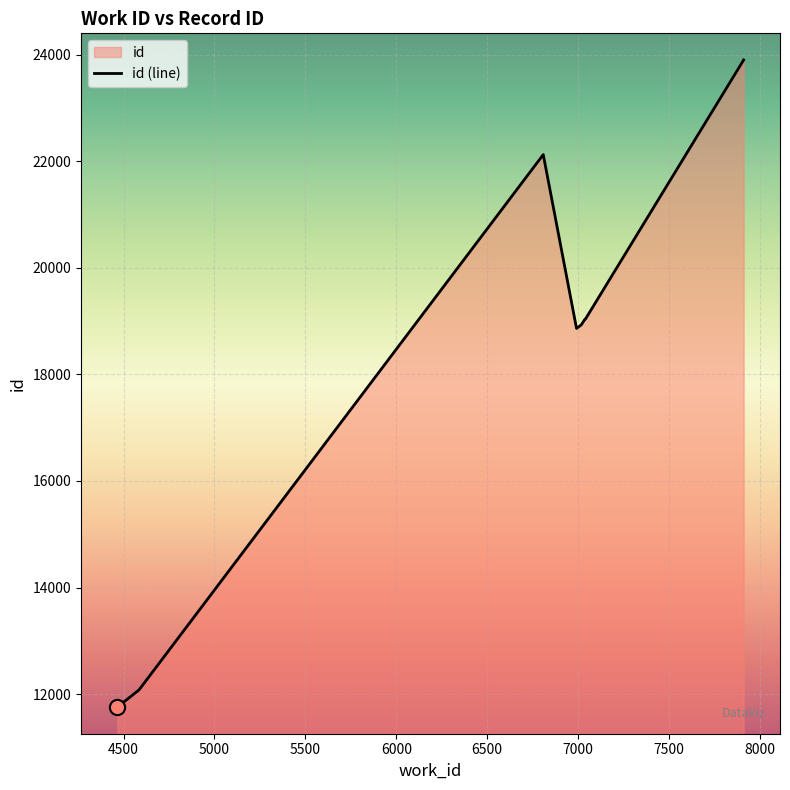

Approximately how many times larger is the value at 4466 compared to 6991?

0.6